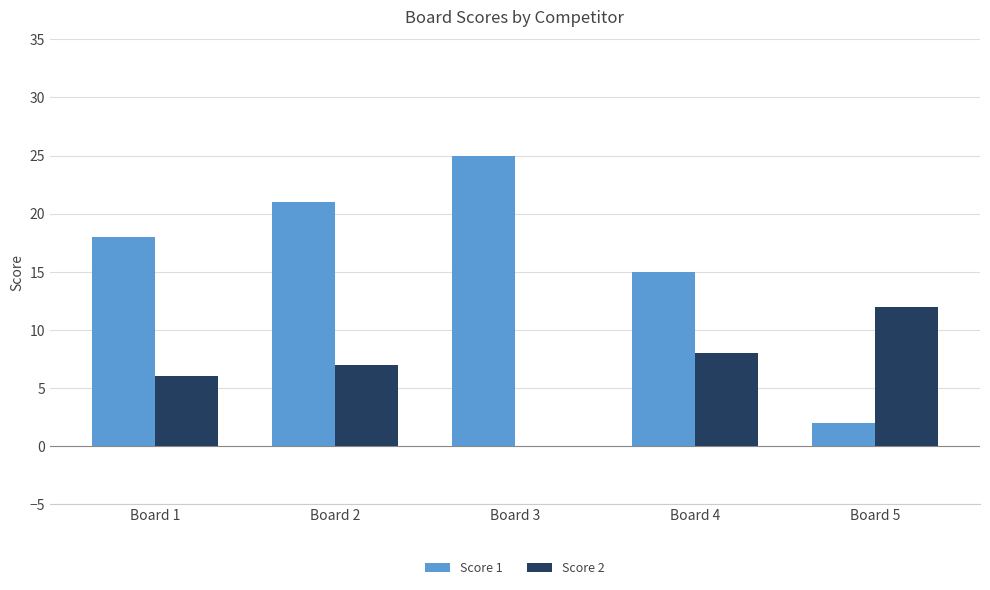

What is the spread (max minus min) of values at Board 2?

14